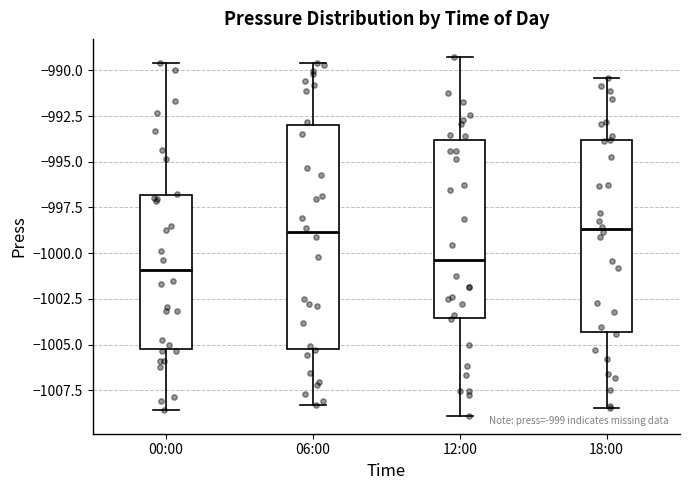

Which box is the tallest, from its lower edge to its upper edge?

06:00